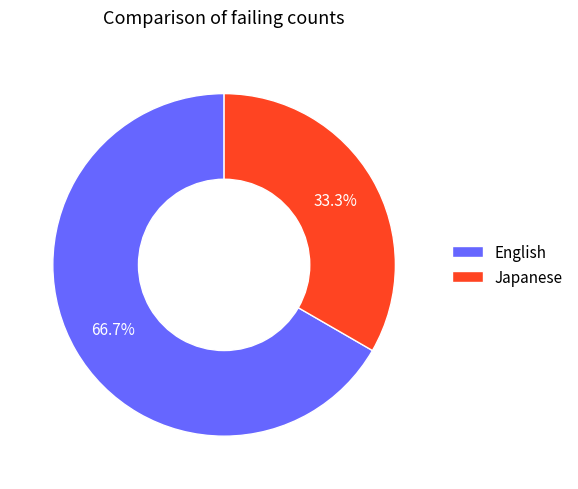

Do English and Japanese together represent more than half of the pie?

Yes